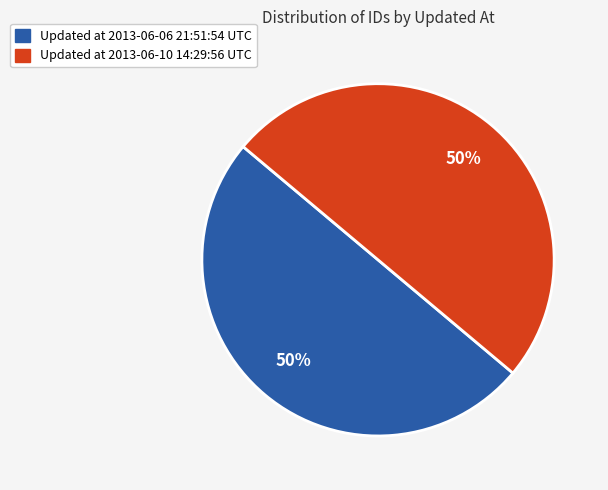

To the nearest percent, what is the average slice percentage?

50%